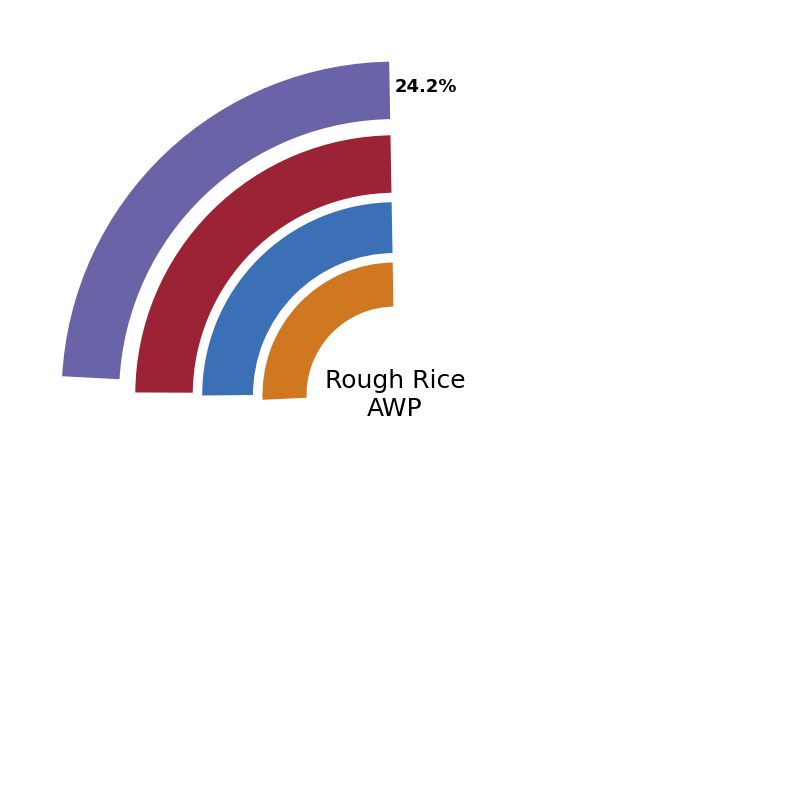

Does 2011-02-02 account for over 50% of the chart?

No